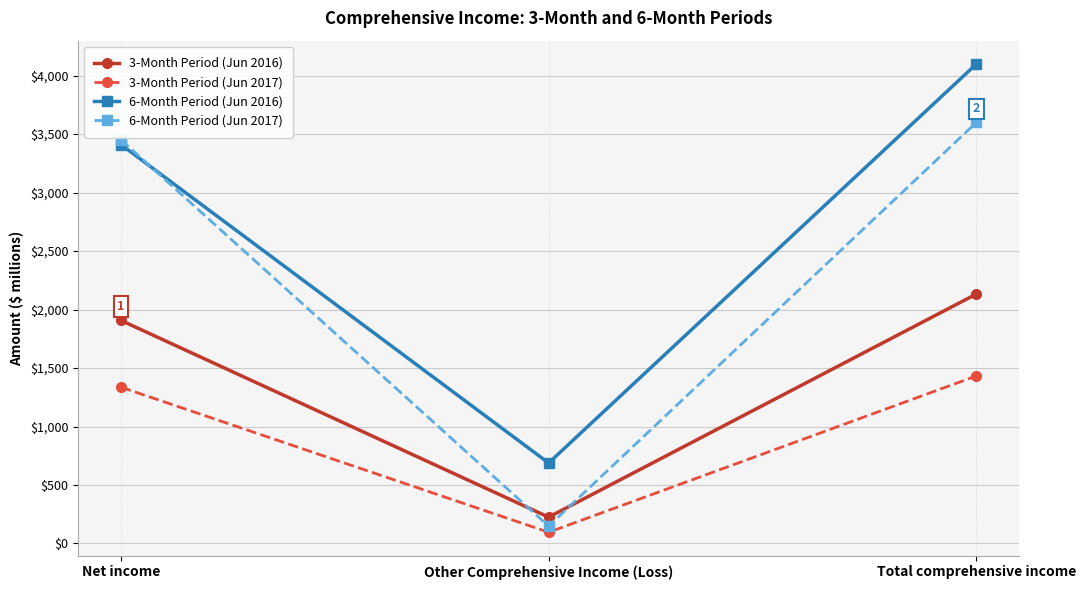

Count the number of categories in the chart.

3